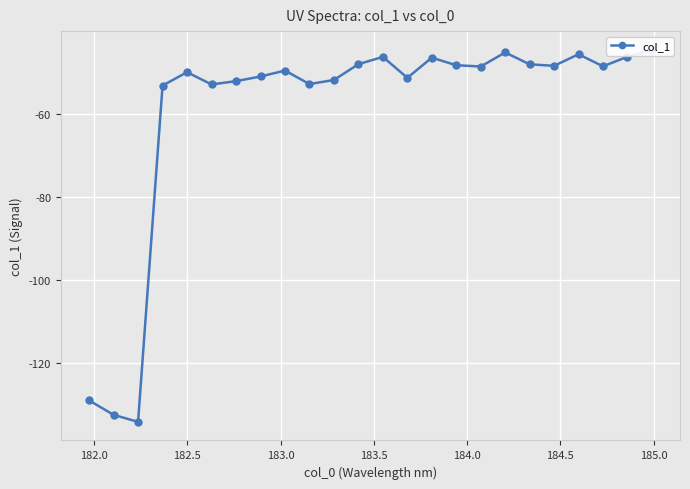

What is the sum of all values?

-1426.1